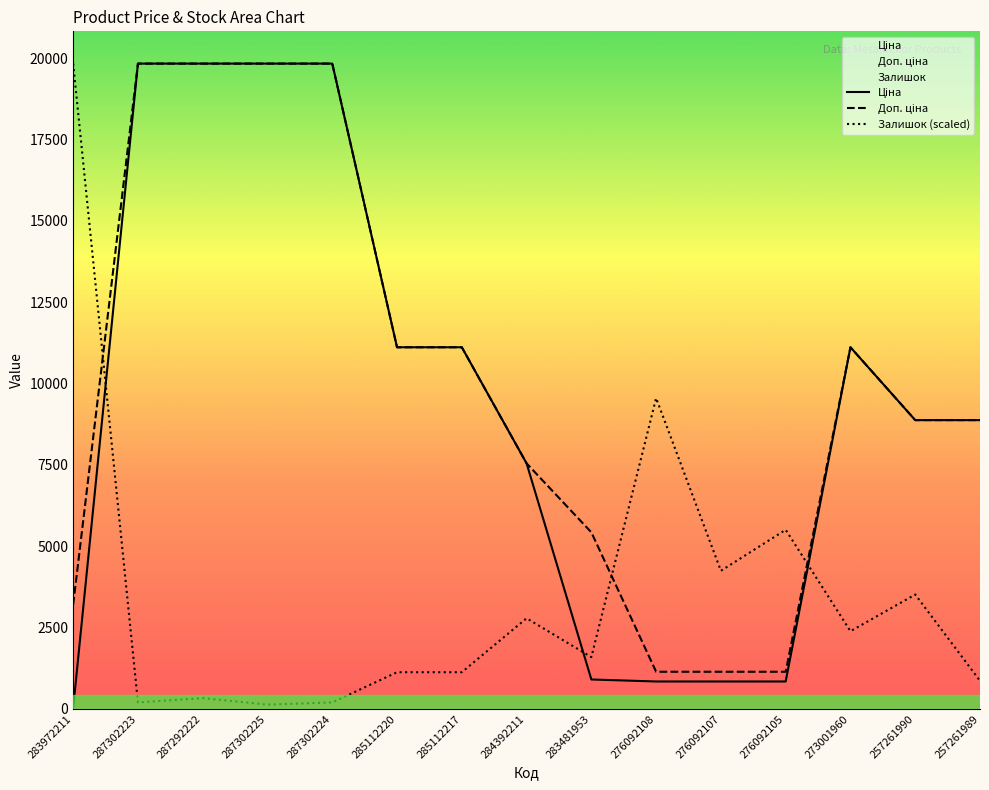

At which label does Ціна reach its minimum?

283972211